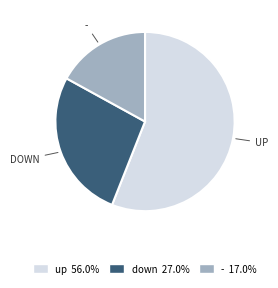

Is there a majority slice in this chart?

Yes